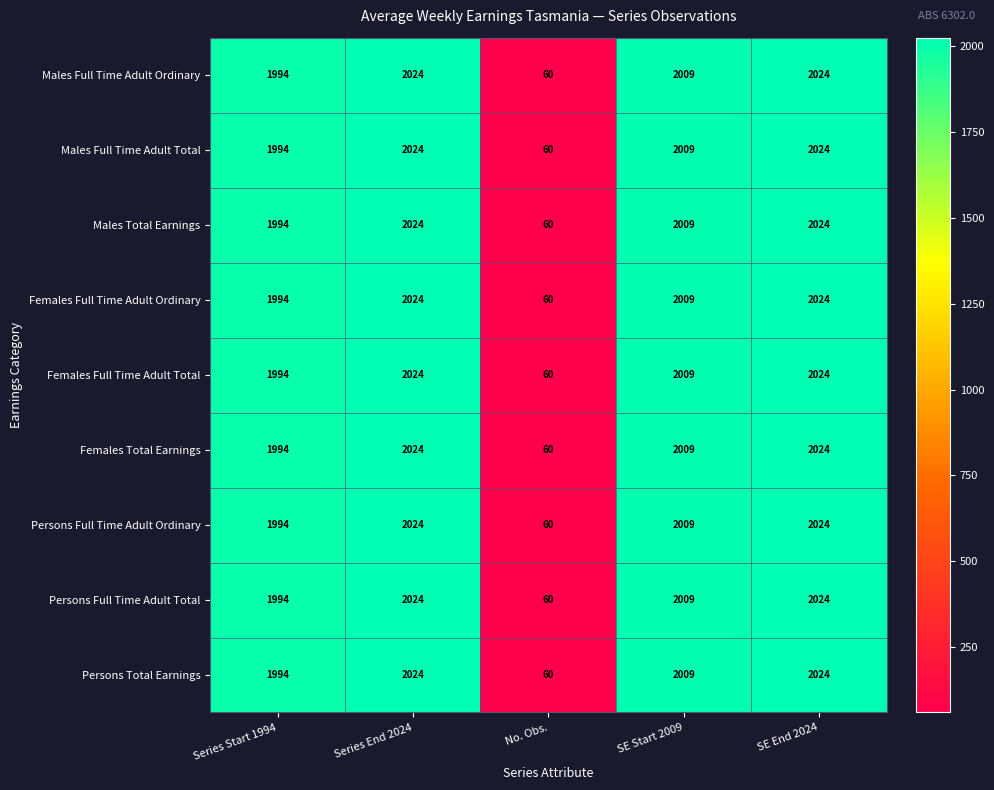

What is the difference between the maximum and second lowest values in the Females Total Earnings series?

30